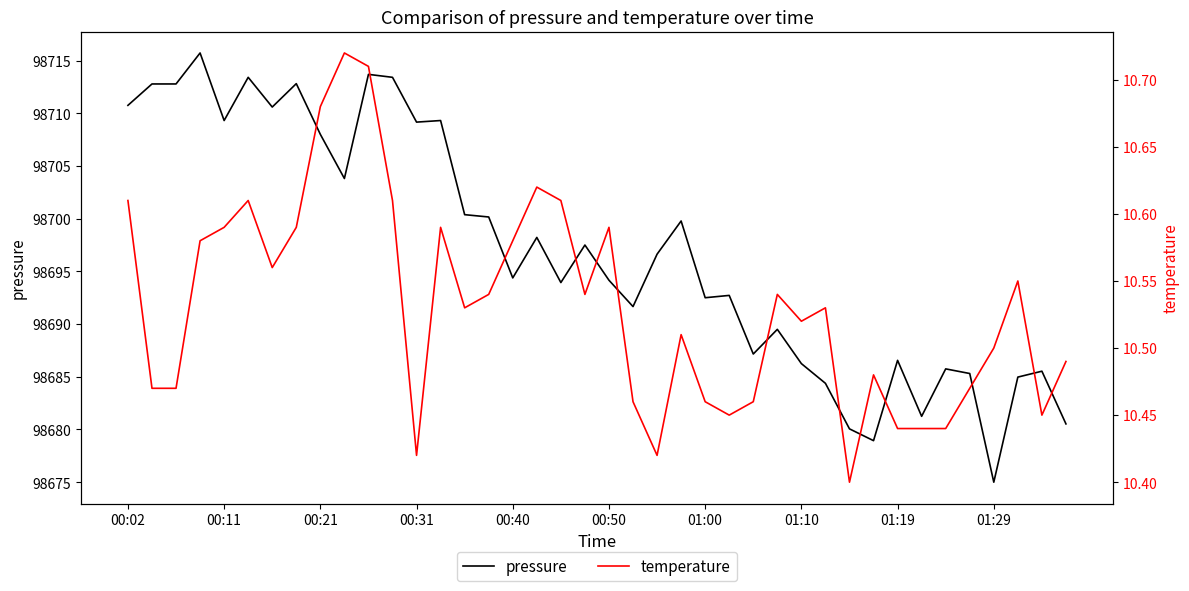

What is the difference between the second highest and second lowest values in the temperature series?

0.3